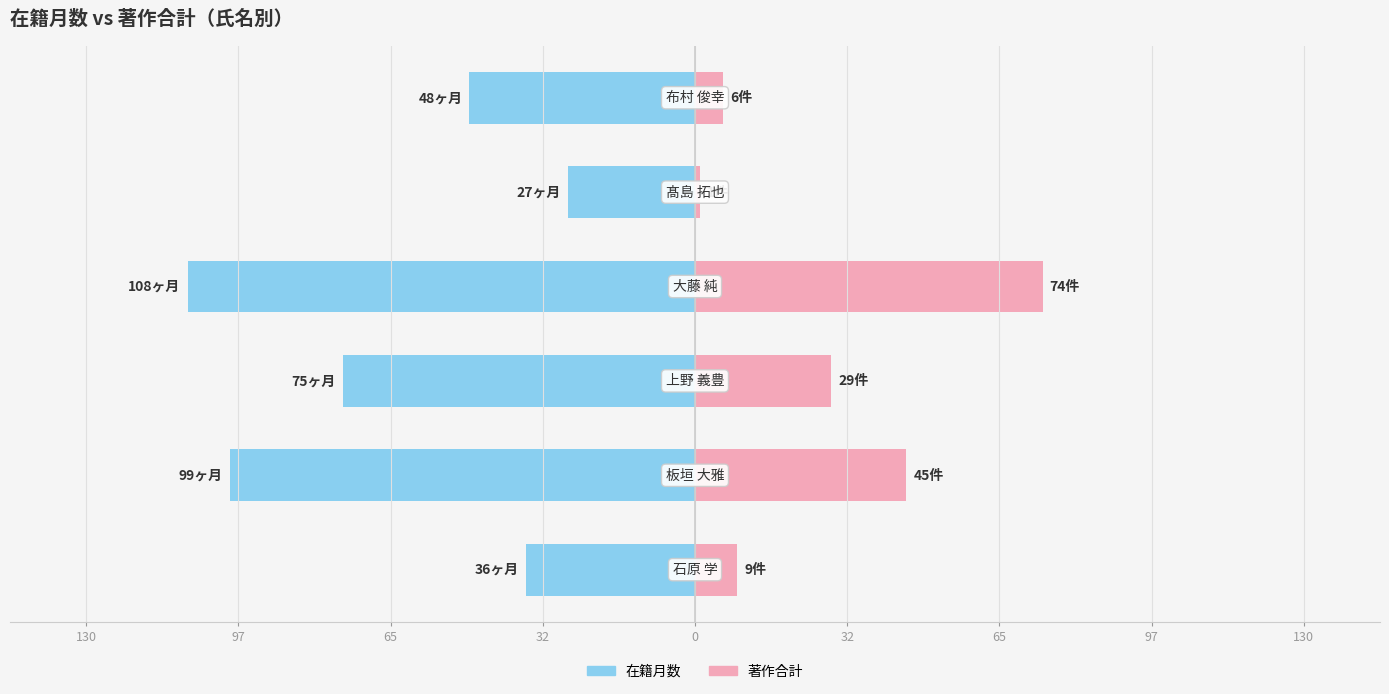

What is the average value of the 在籍月数 series?

-66